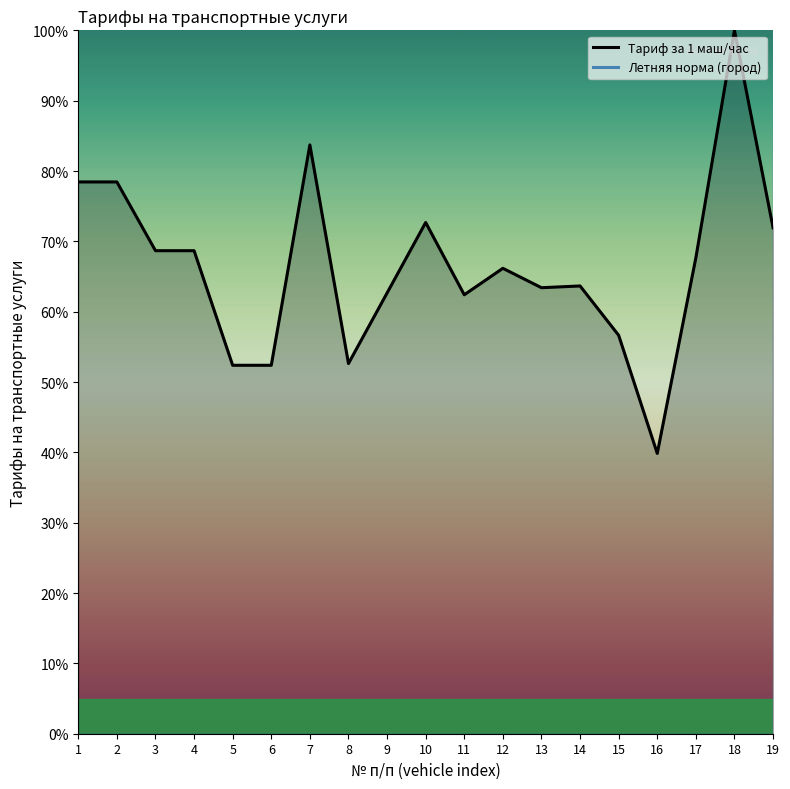

How many data points in Тариф за 1 маш/час are above 66?

10